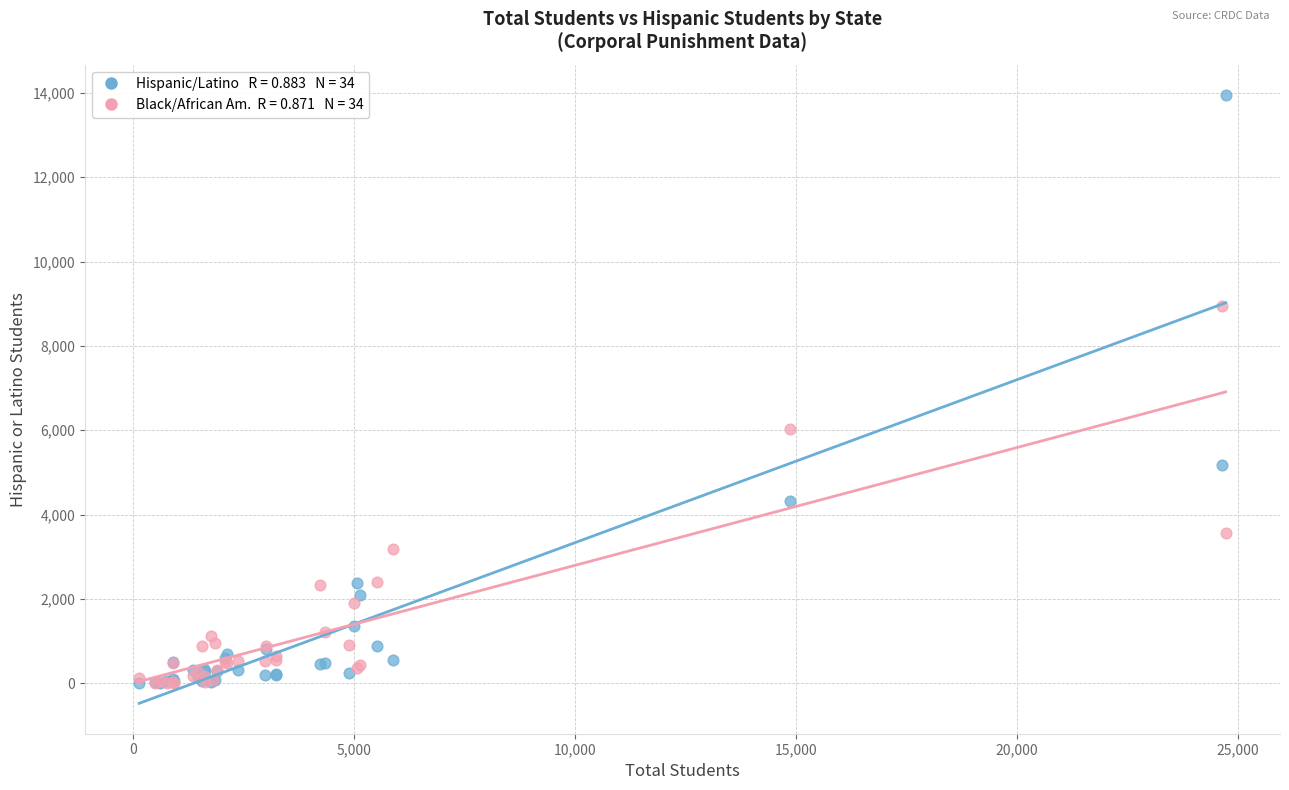

Across all series, what Y value is closest to 6974?

6034